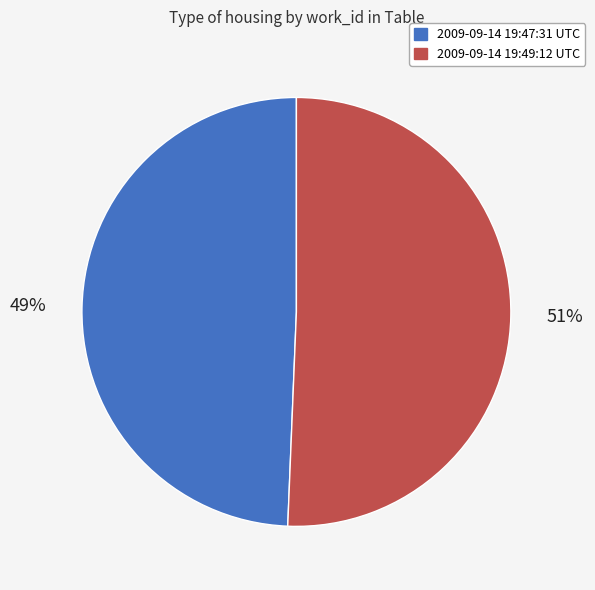

To the nearest percent, what percentage of the pie is 2009-09-14 19:49:12 UTC?

51%